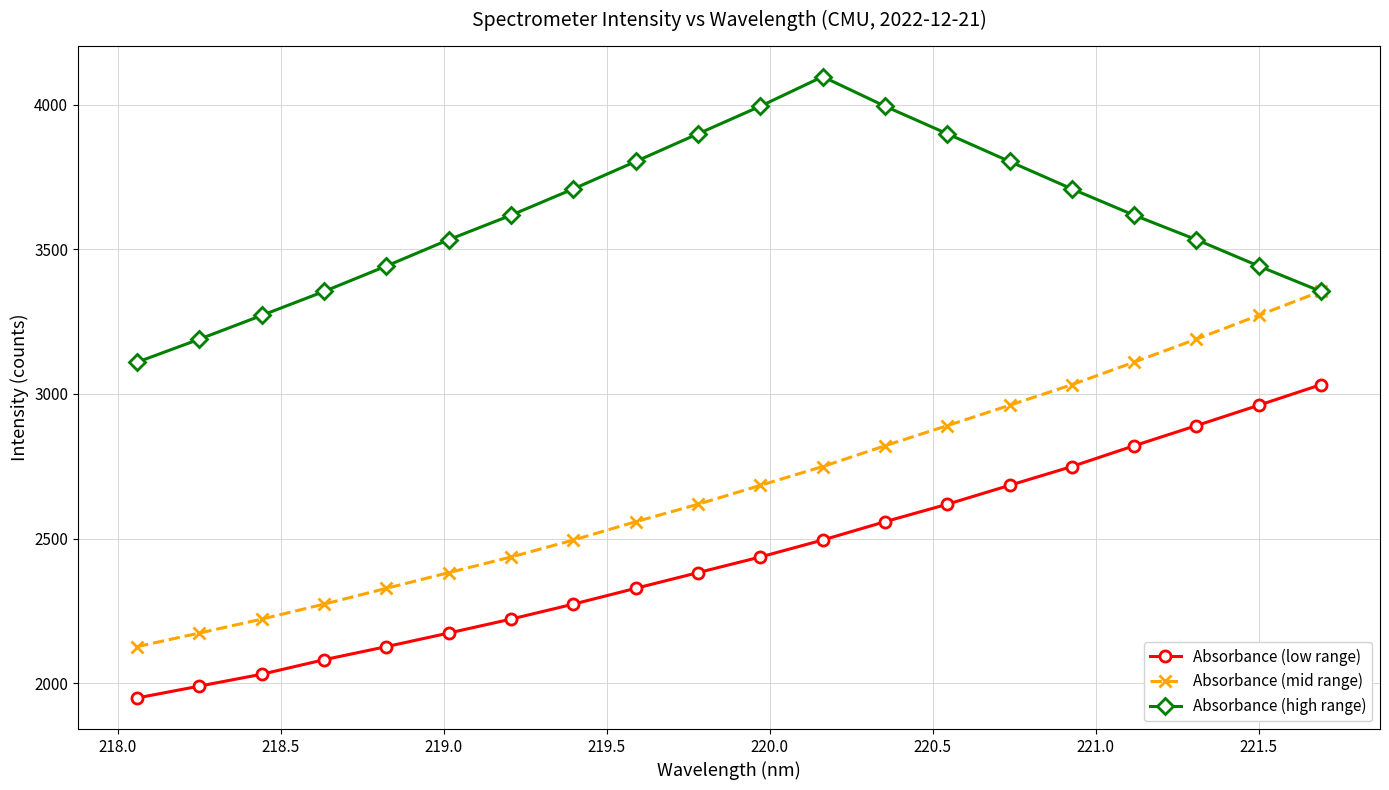

Which series has the widest spread of values?

Absorbance (mid range)